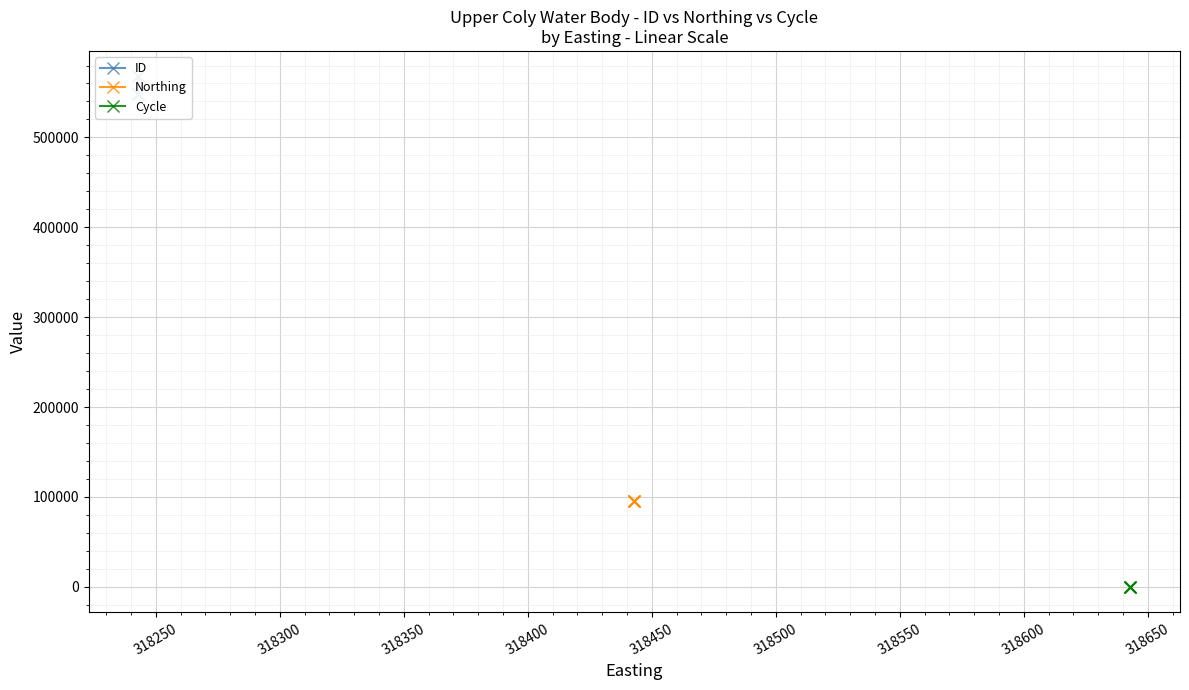

Which series has the largest total across all categories?

ID